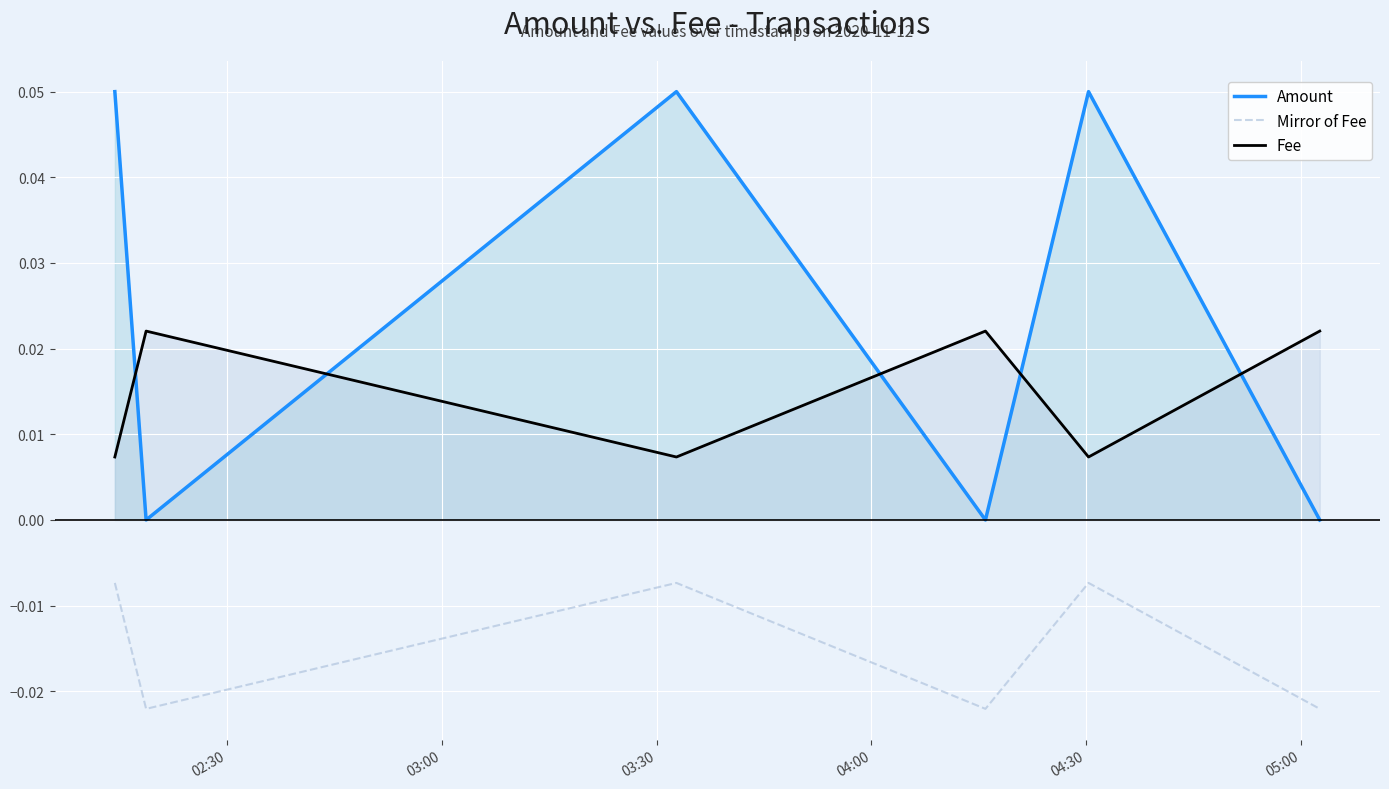

How many lines are shown in the chart?

3